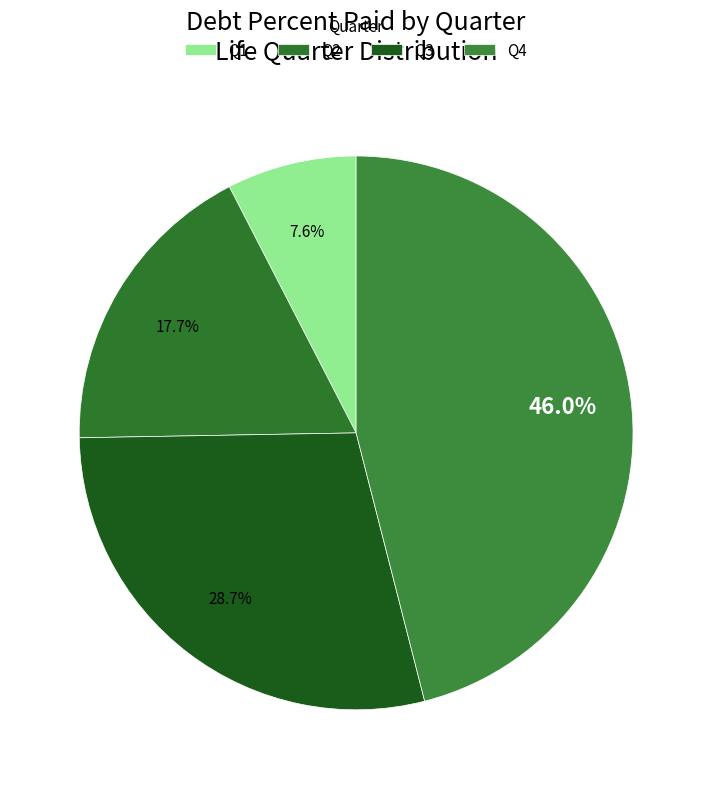

Do Q4 and Q1 together represent more than half of the pie?

Yes